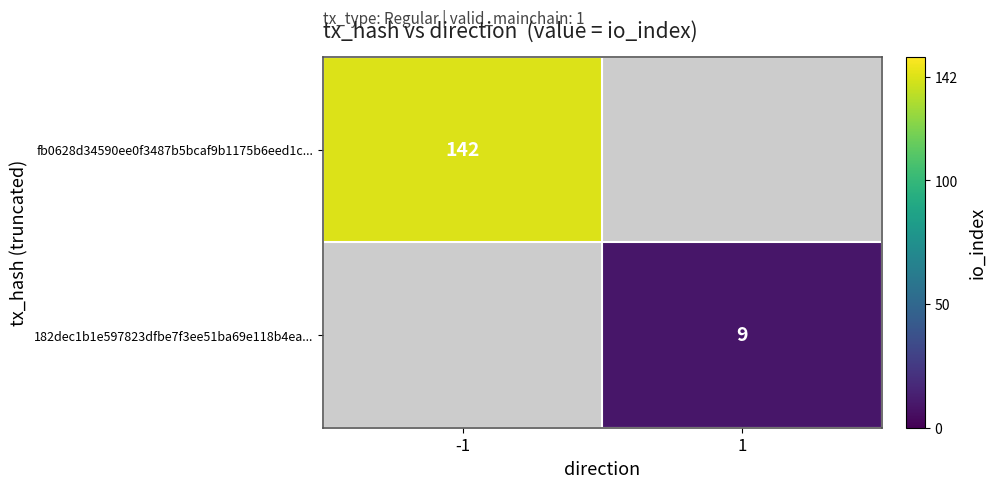

At which category does the chart reach its minimum across all series?

1